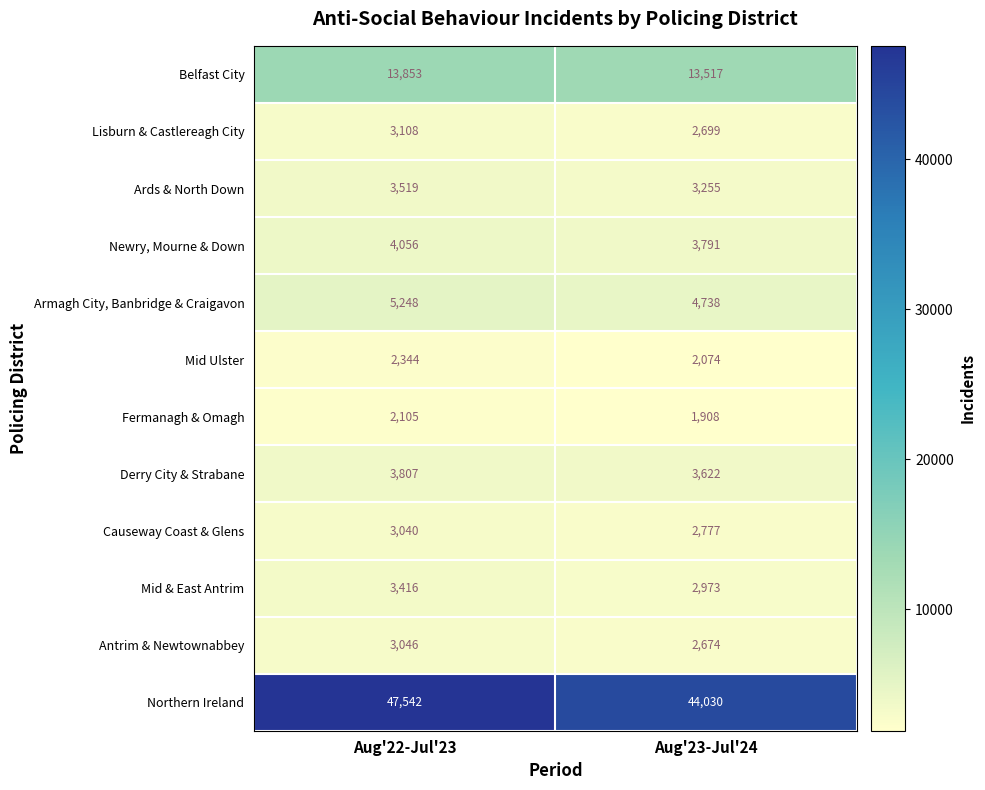

How many distinct data groups are displayed?

12